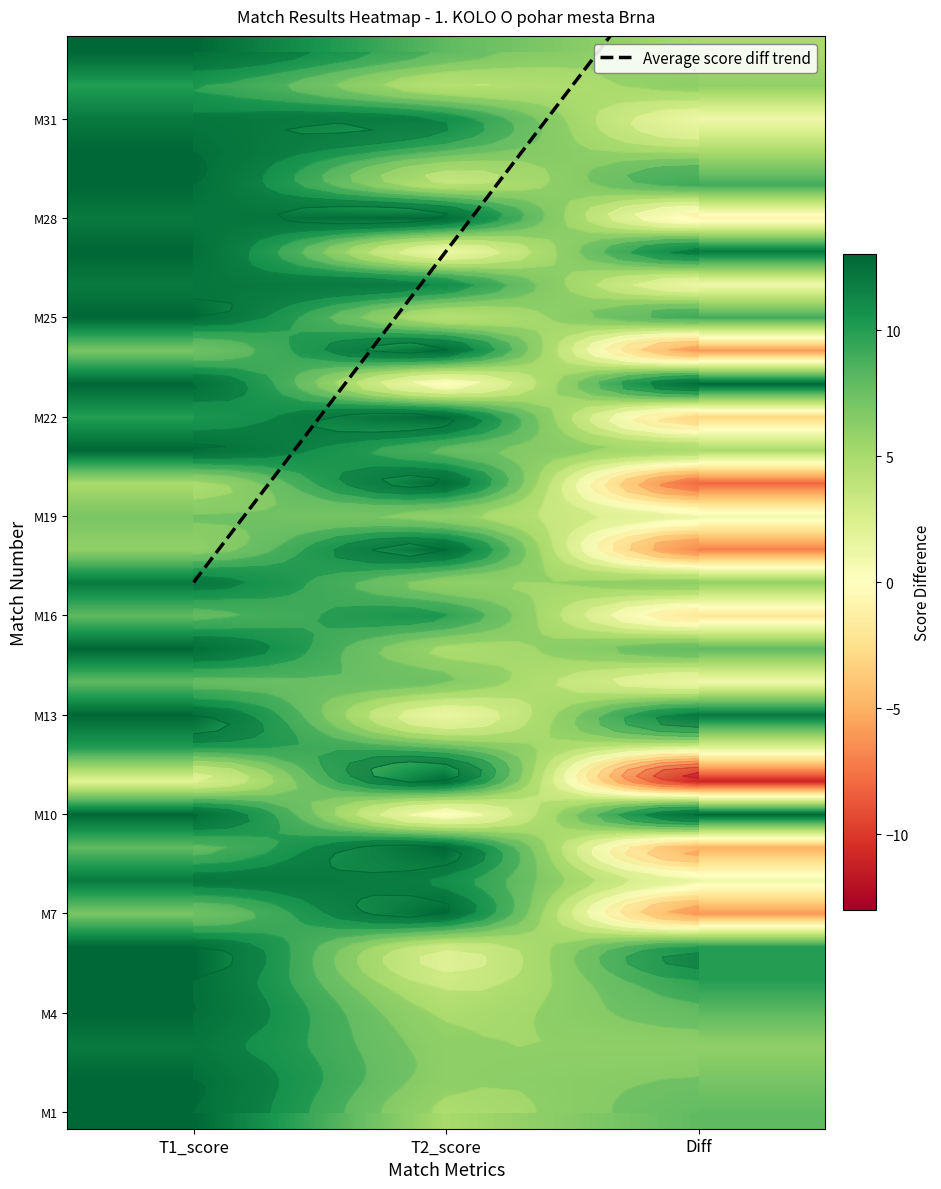

What is the spread (max minus min) of values at 31?

59